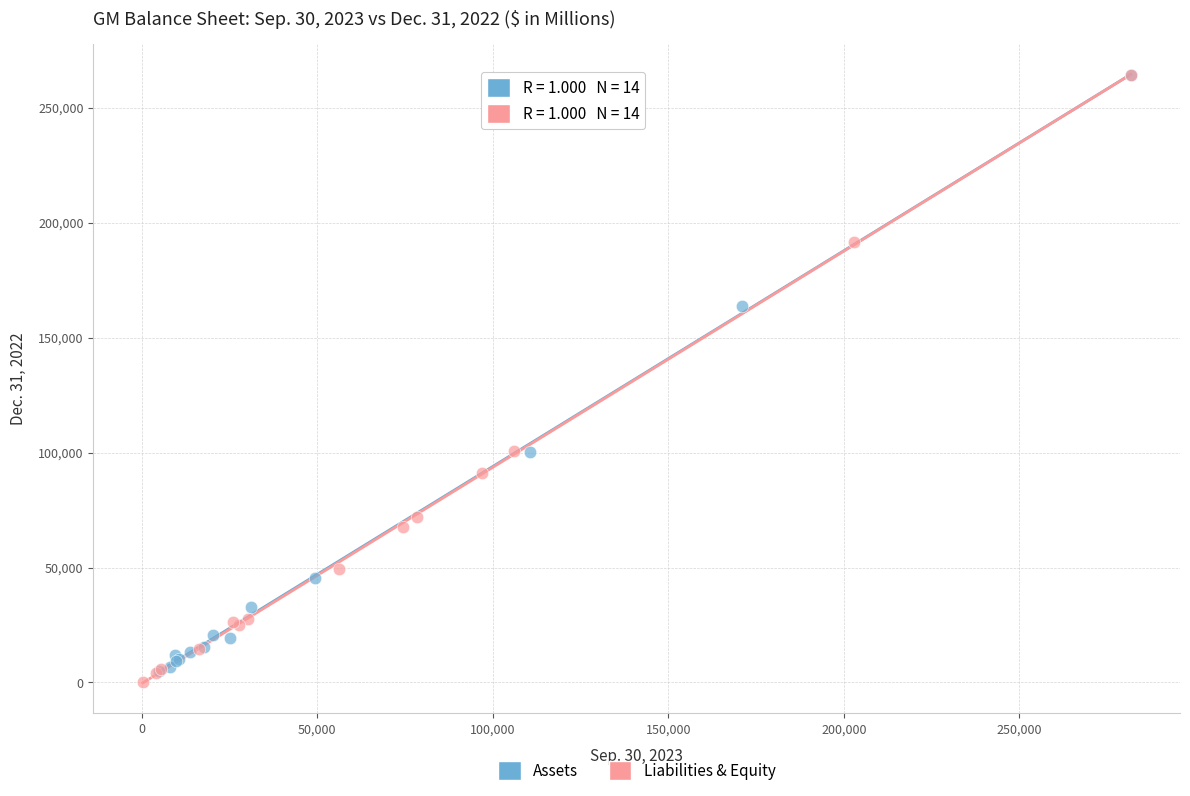

Which series has the widest spread of Y values?

Liabilities & Equity